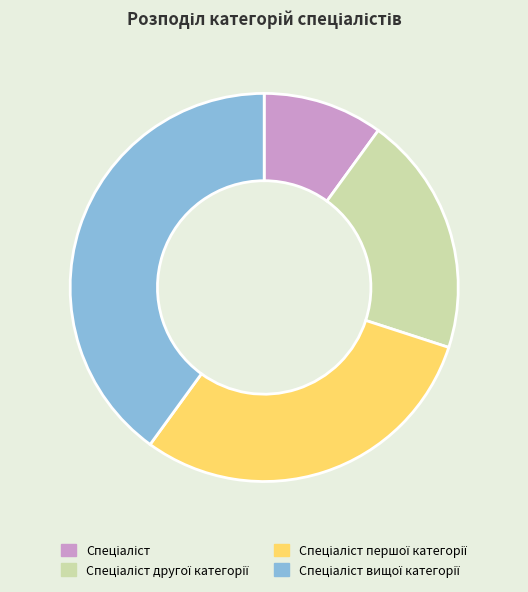

Does any single category account for the majority?

No